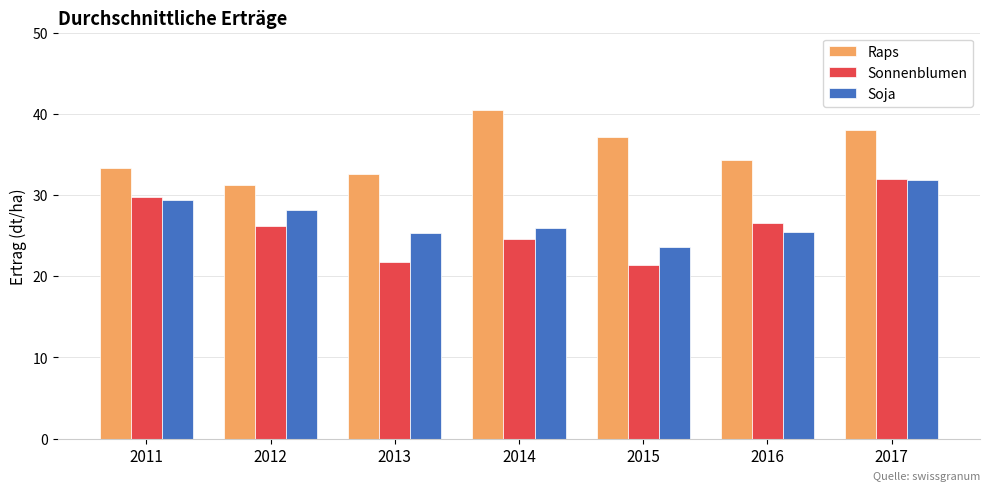

Which category has the lowest value across all series?

2015